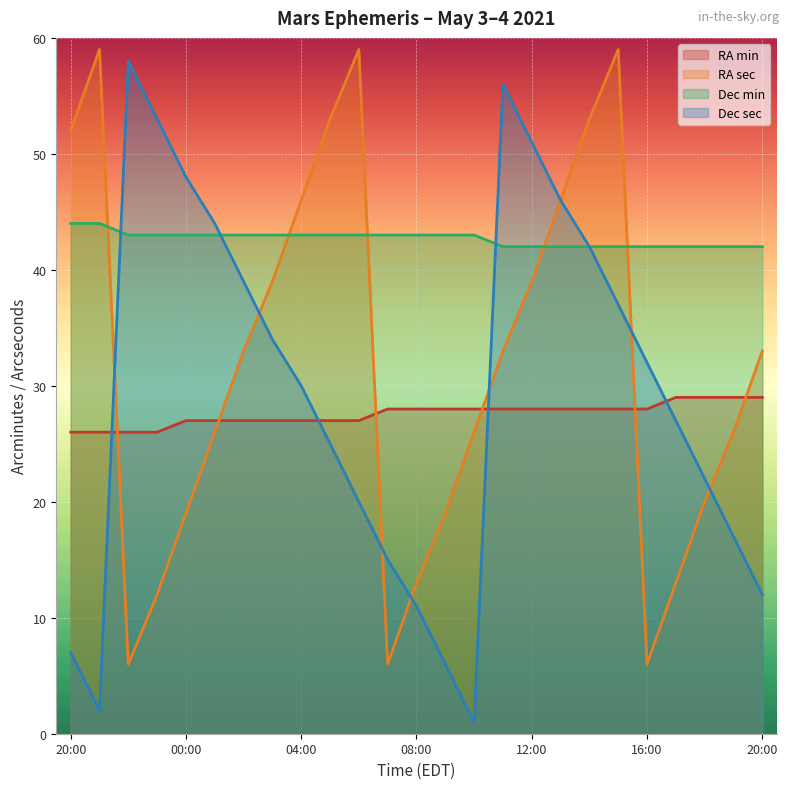

At which category is the sum across all series the highest?

15:00